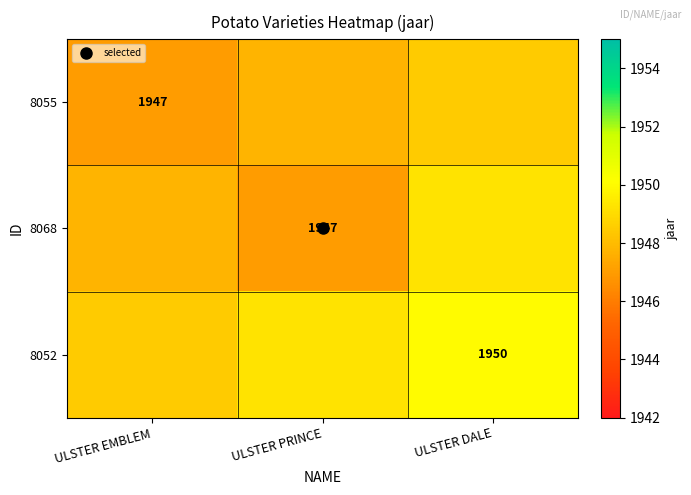

What is the sum of all 8052 values?

5847.7